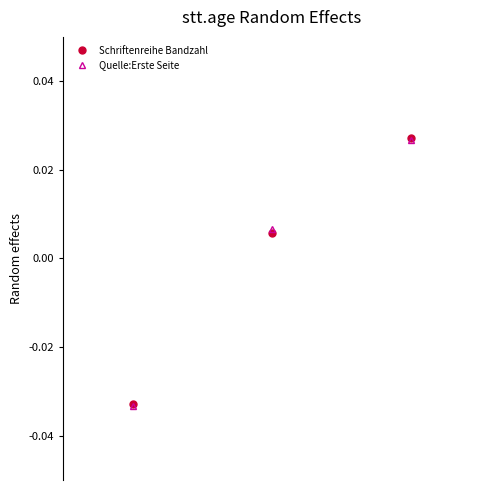

Which series has the widest spread of values?

Schriftenreihe Bandzahl